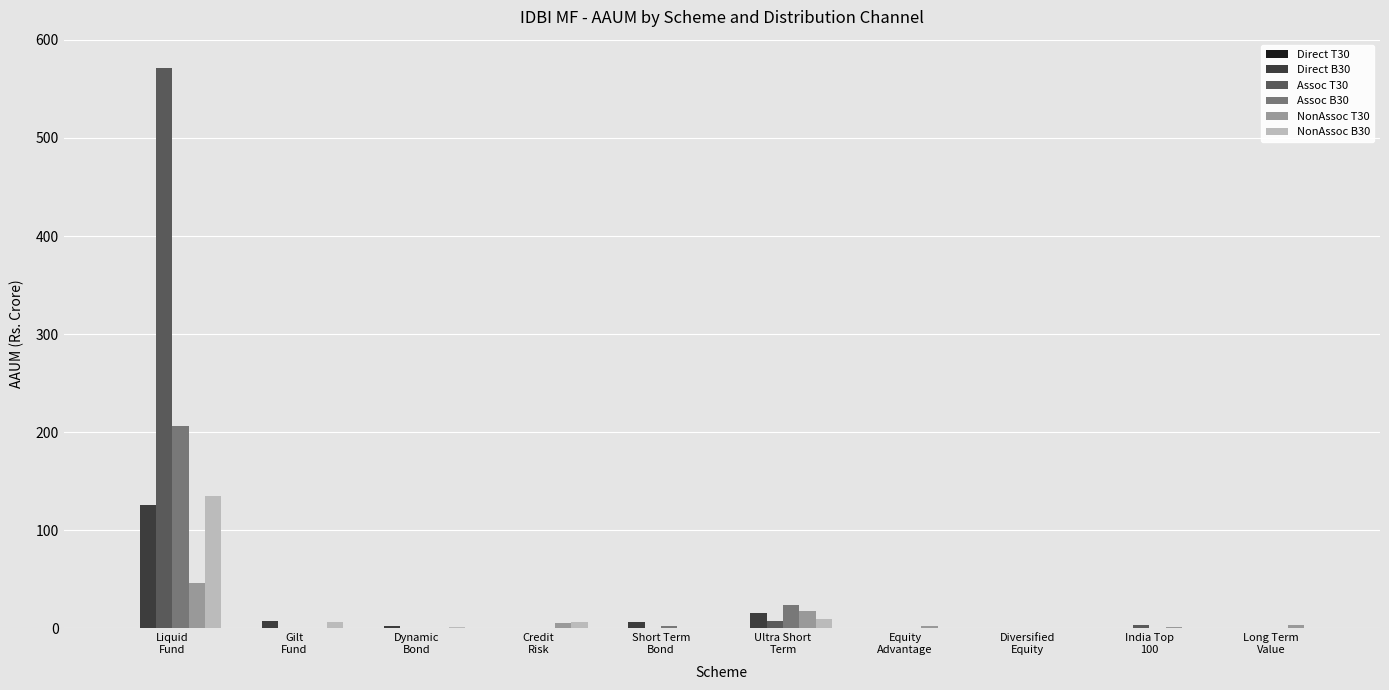

How many data points in Assoc T30 are above 0?

8